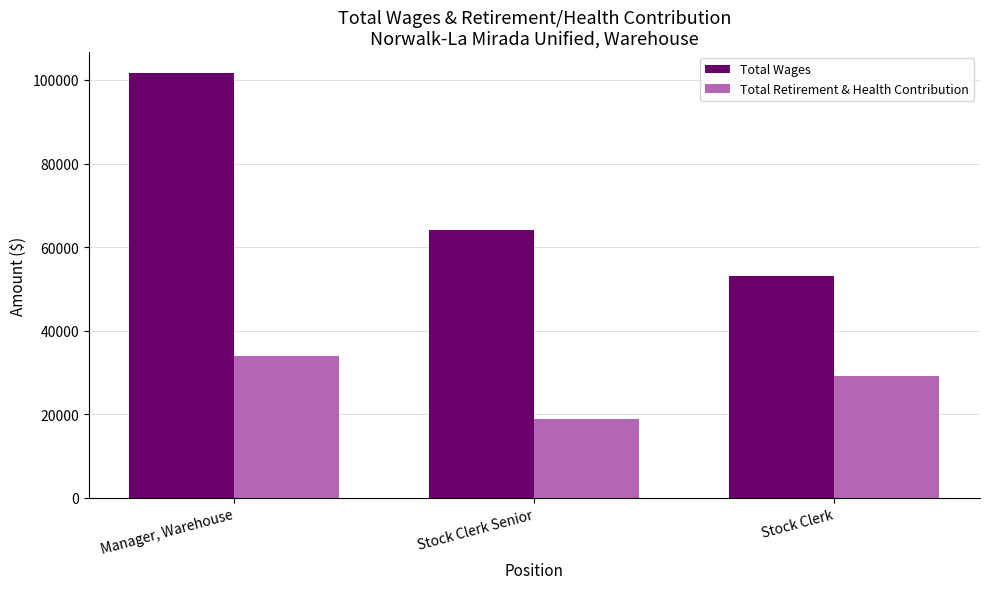

Reading right to left, list all the values displayed in this chart.

Total Wages: 53038	64095	101575
Total Retirement & Health Contribution: 29229	18954	33847